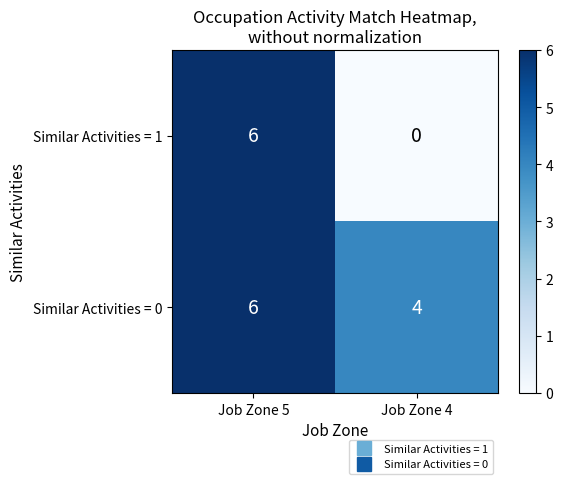

How many values in the Similar Activities = 0 series are below 6?

1